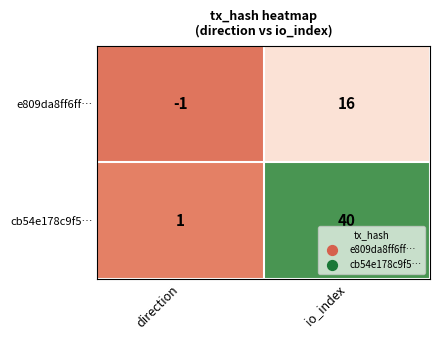

What is the sum of the e809da8ff6ff… values at io_index and direction?

15